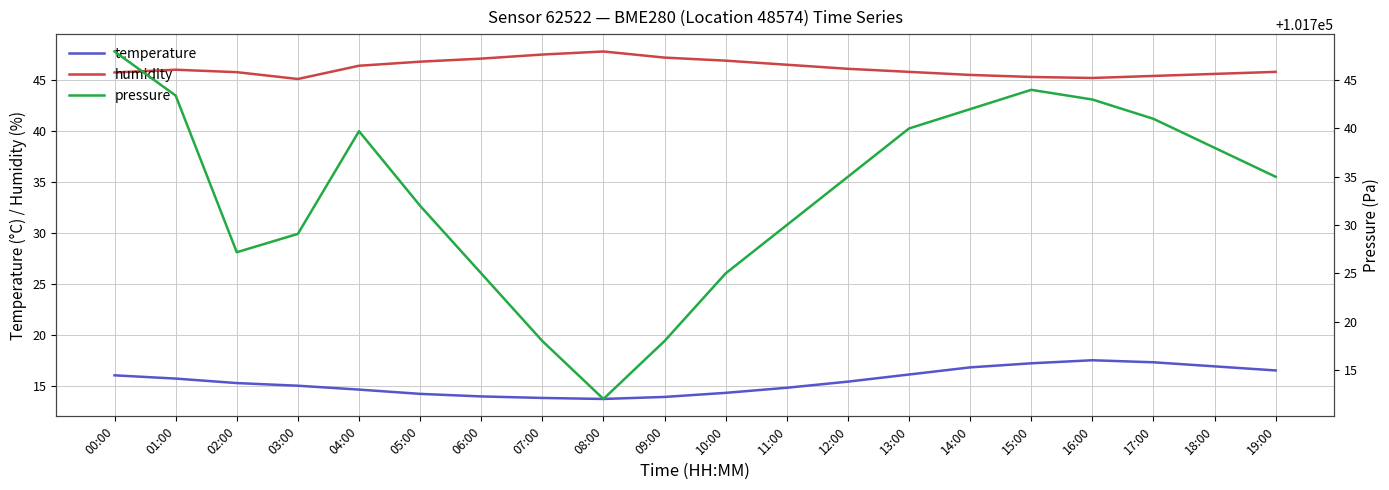

Does the chart display data point markers on the line(s)?

No